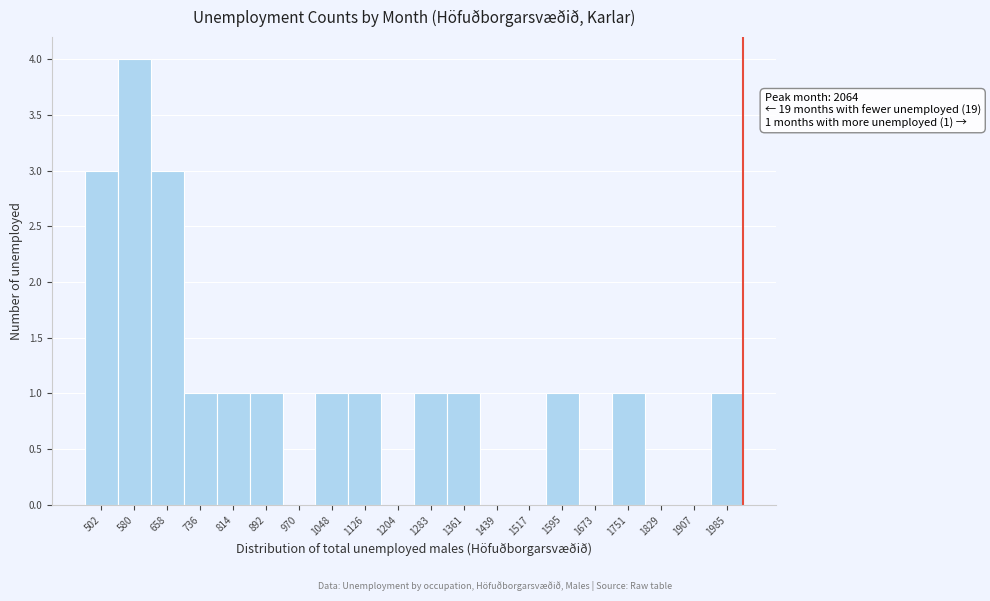

Reading right to left, list all the values displayed in this chart.

1985=1	1907=0	1829=0	1751=1	1673=0	1595=1	1517=0	1439=0	1361=1	1283=1	1204=0	1126=1	1048=1	970=0	892=1	814=1	736=1	658=3	580=4	502=3